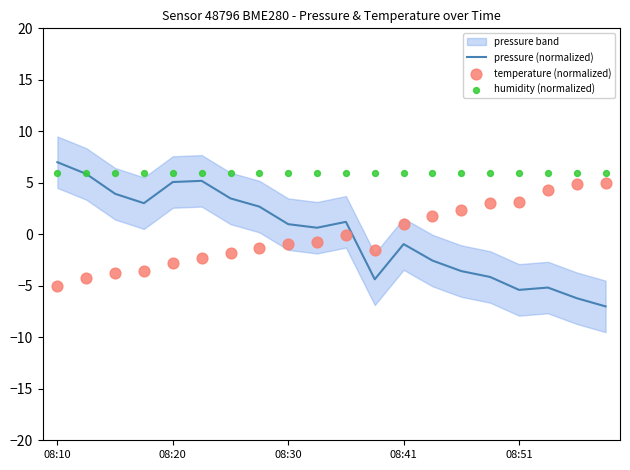

At how many categories does at least one series exceed 3?

20